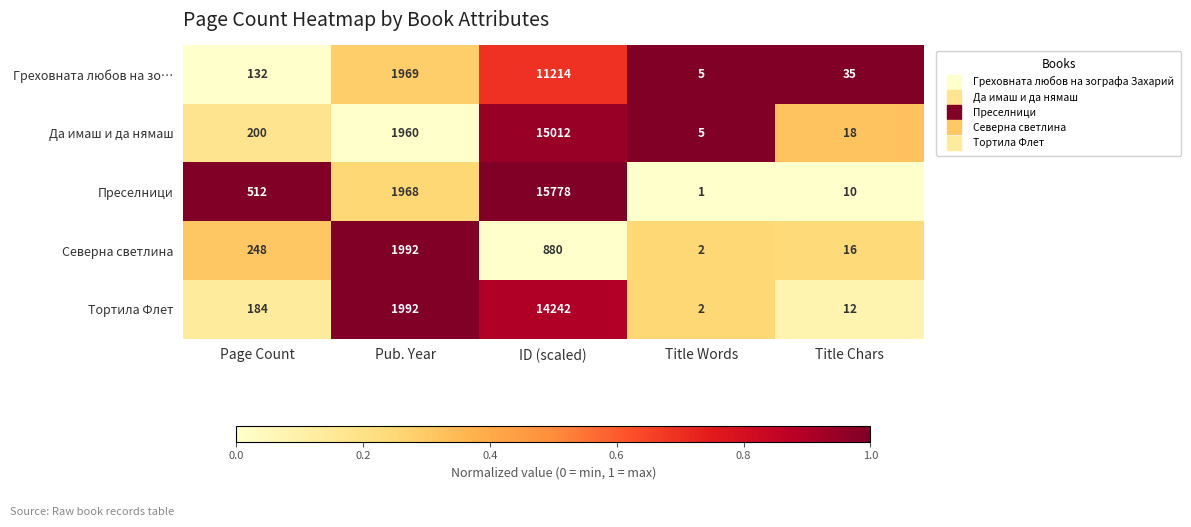

Count the number of categories in the chart.

5